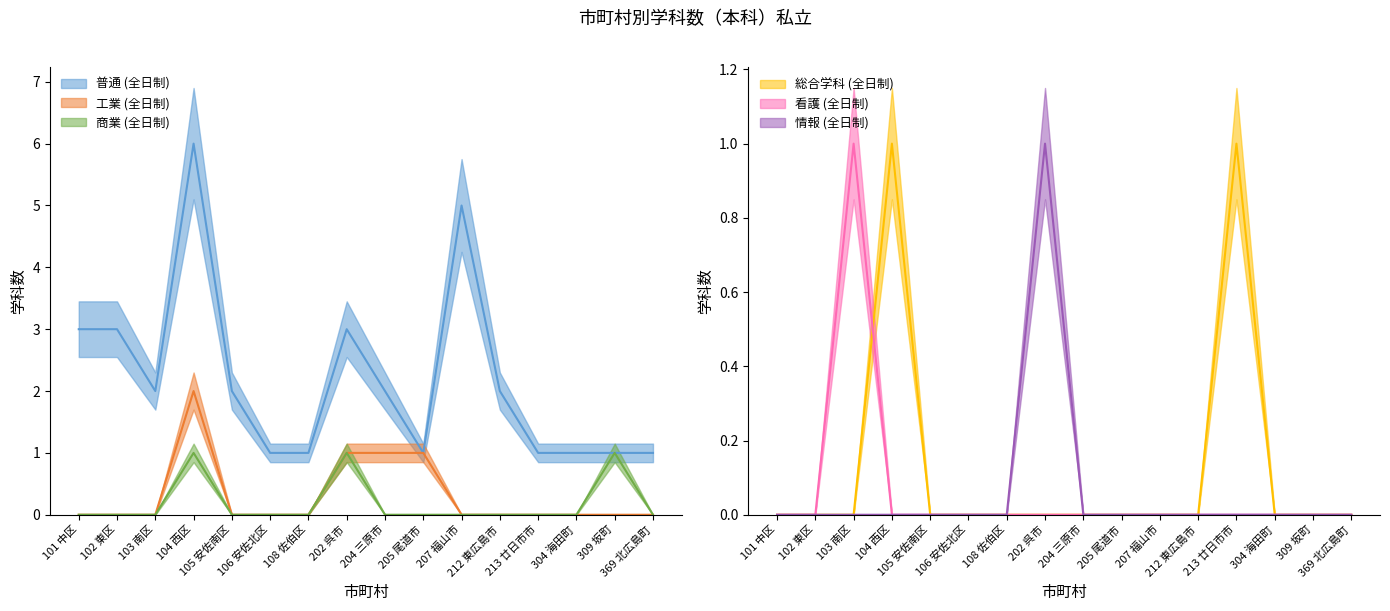

Is it true that 情報 (全日制) equals 0 at 101 中区?

False